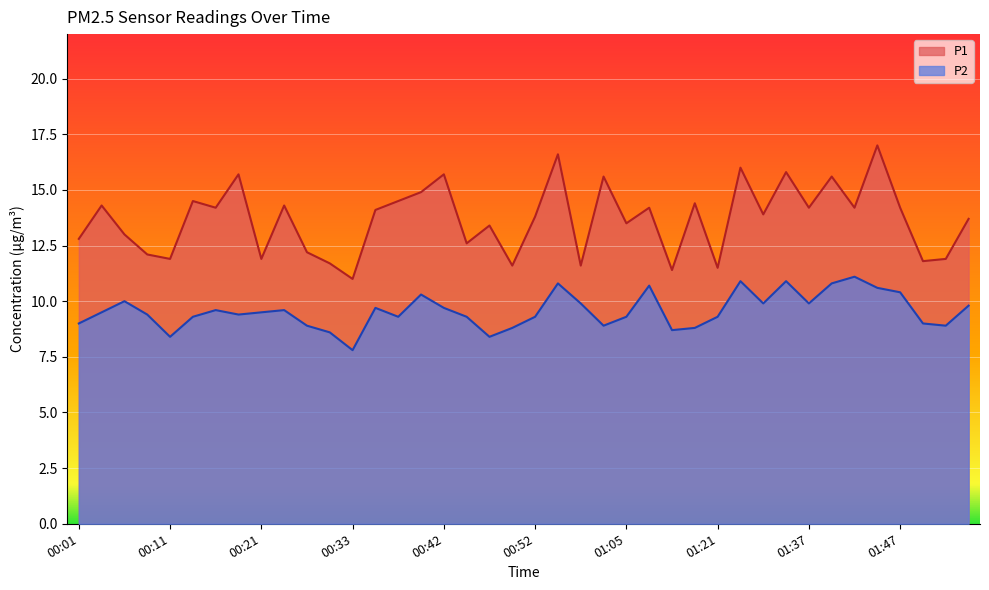

How many categories are shown in the chart?

40